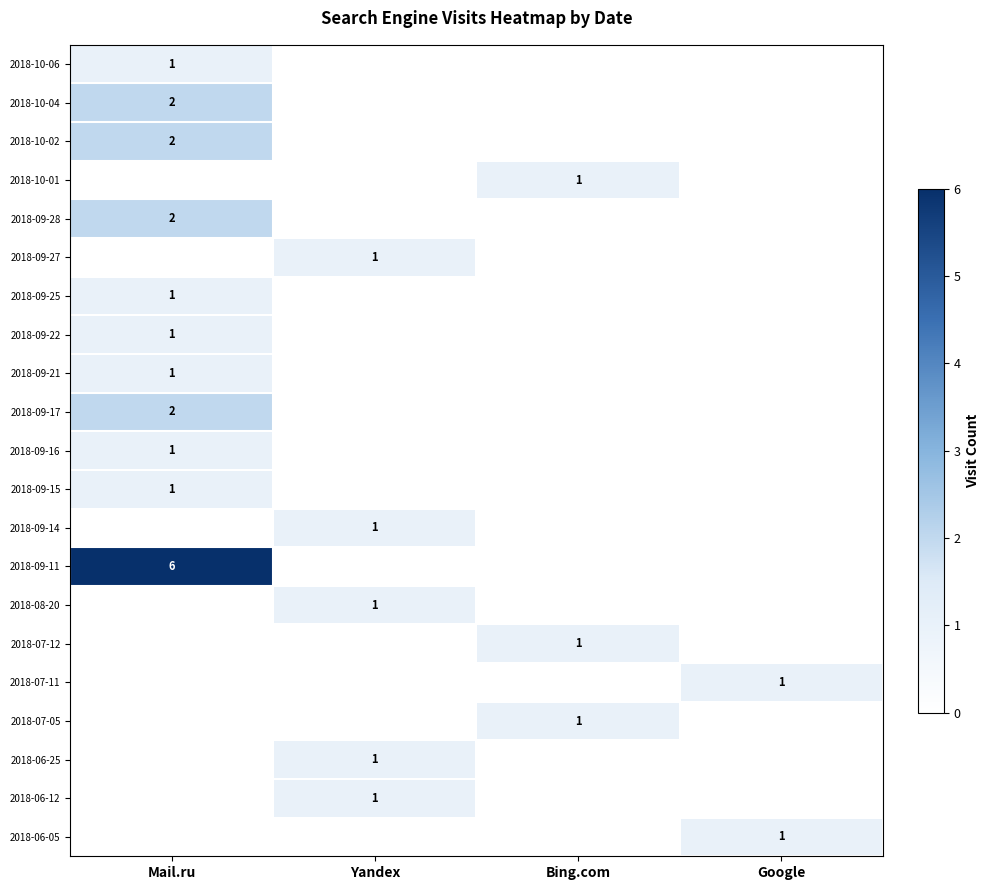

What is the total value across all series at Google?

2